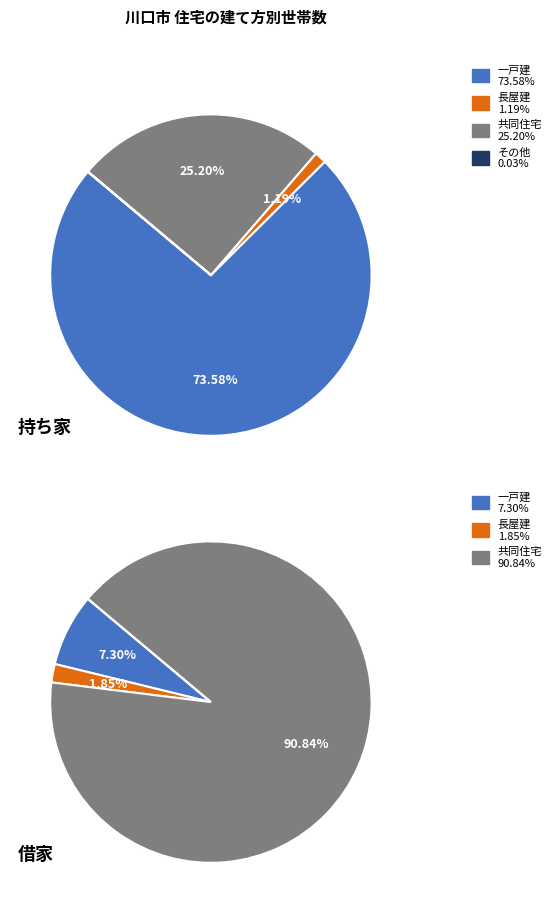

To the nearest percent, what is the average slice percentage?

25%